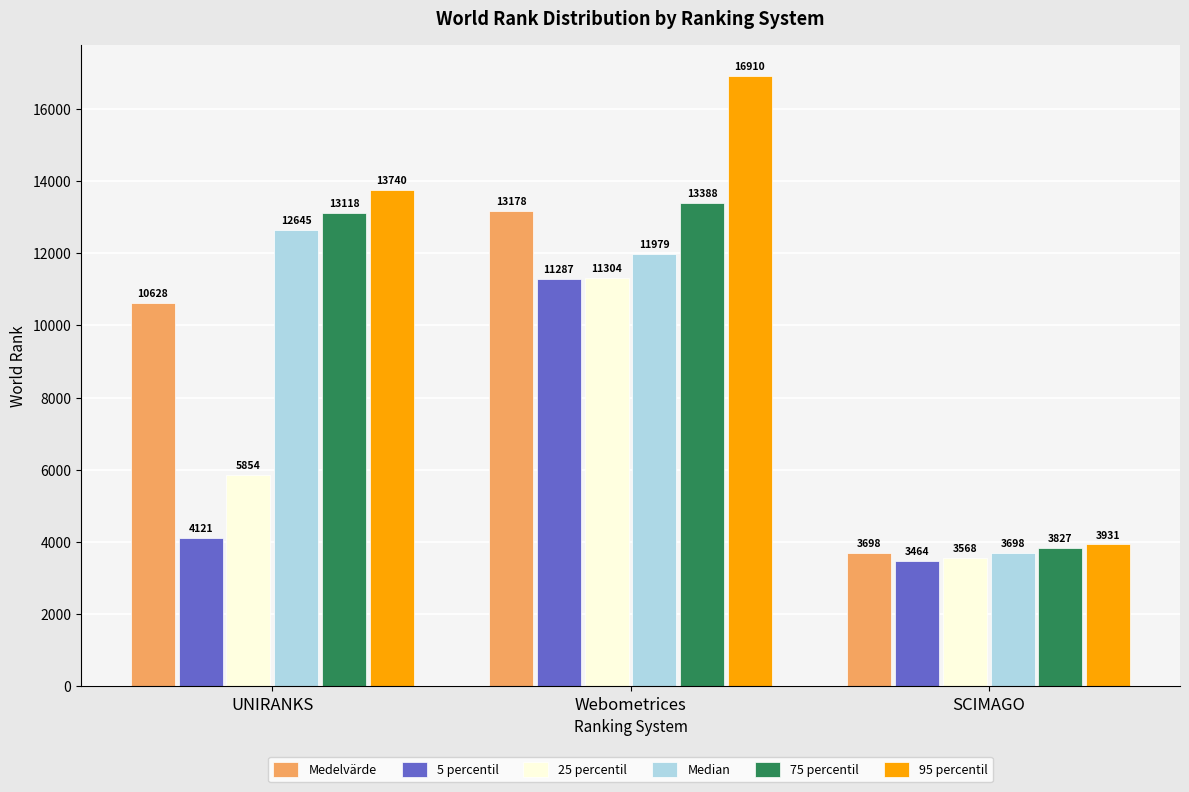

Between UNIRANKS and SCIMAGO, which series saw the biggest shift?

95 percentil